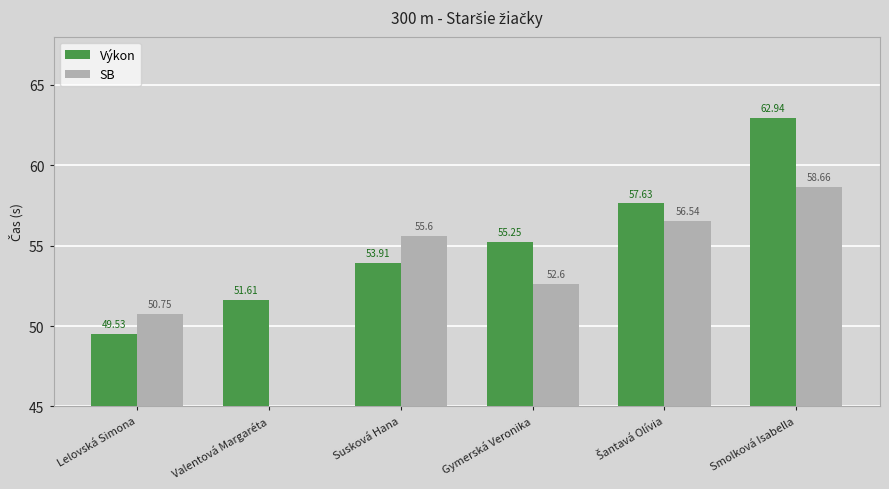

List the labels in order of SB value, smallest first.

Valentová Margaréta, Lelovská Simona, Gymerská Veronika, Susková Hana, Šantavá Olívia, Smolková Isabella